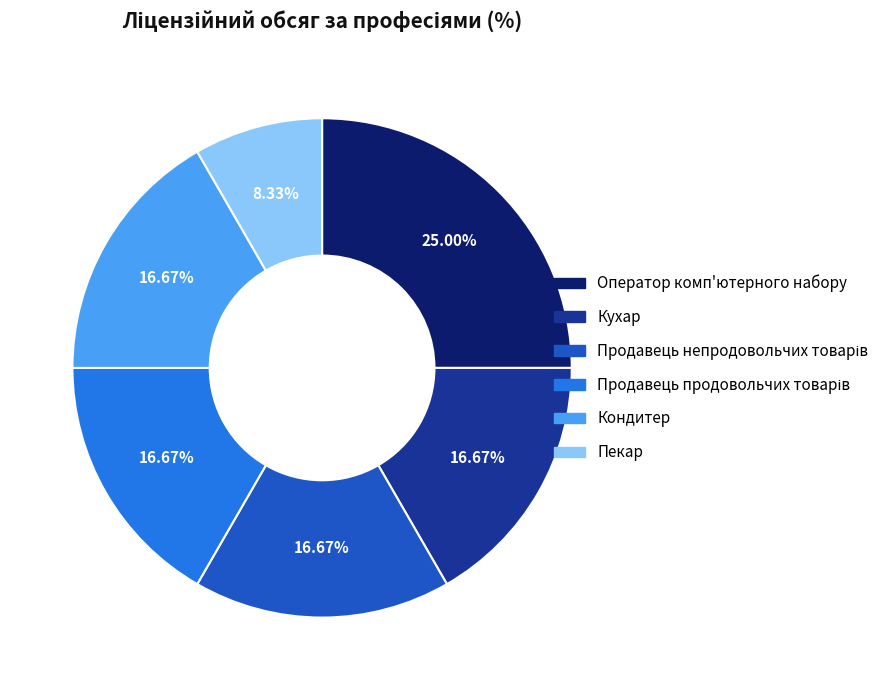

Does Кондитер represent more than half of the total?

No